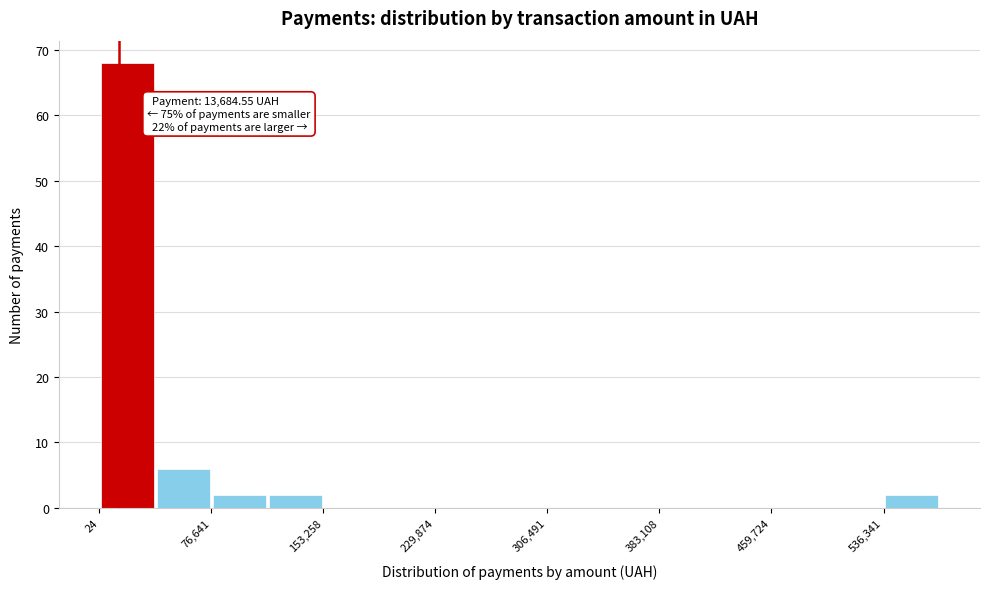

Read against the x-axis, roughly where is the centre of the tallest bar?

20000